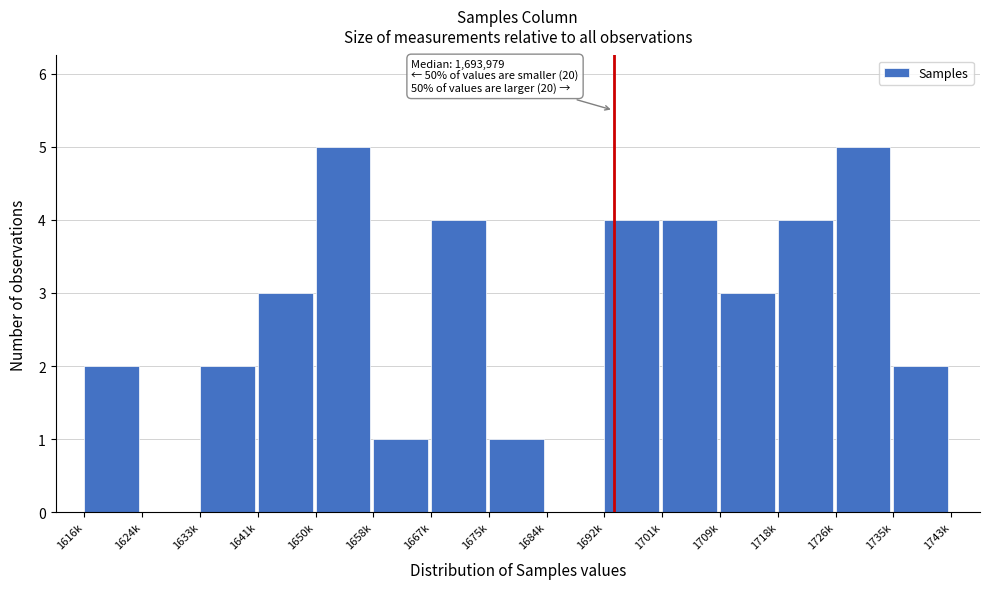

Reading left to right, extract all data points from this chart.

1616k=2	1624k=0	1633k=2	1641k=3	1650k=5	1658k=1	1667k=4	1675k=1	1684k=0	1692k=4	1701k=4	1709k=3	1718k=4	1726k=5	1735k=2